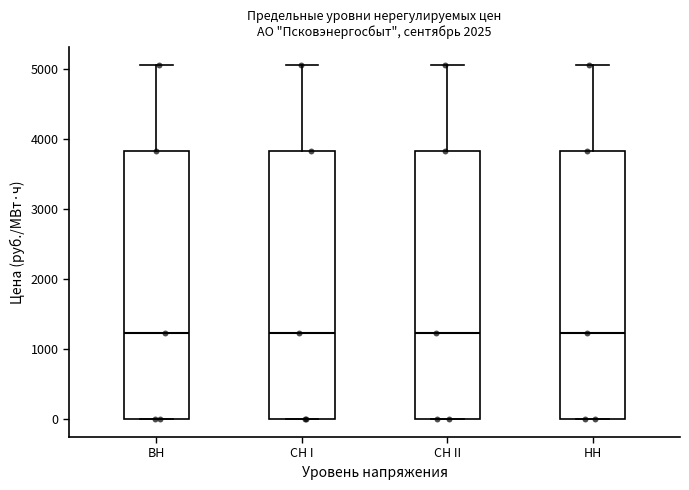

Reading left to right, transcribe this box plot: for each box, give where its median line is, the range the box spans, and where its two whiskers end, as read against the y-axis. The values are not printed on the chart, so give them approximately, as read against the axis.

BH: median 1200, box 0 to 3800, whiskers 0 to 5100
CH I: median 1200, box 0 to 3800, whiskers 0 to 5100
CH II: median 1200, box 0 to 3800, whiskers 0 to 5100
HH: median 1200, box 0 to 3800, whiskers 0 to 5100